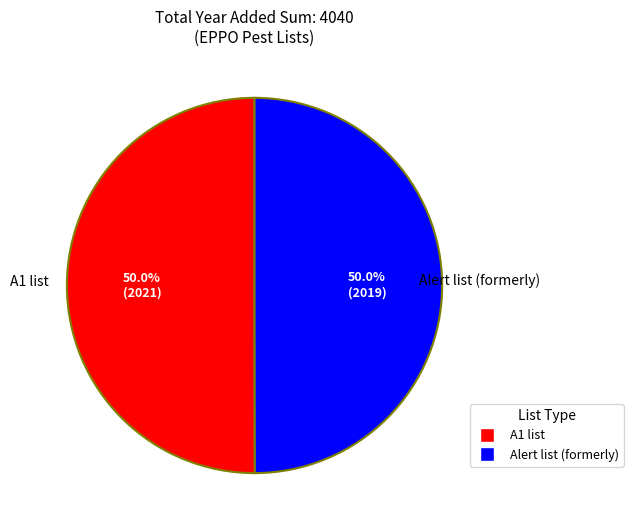

The Alert list (formerly) slice represents 50% of the pie. True or false?

True